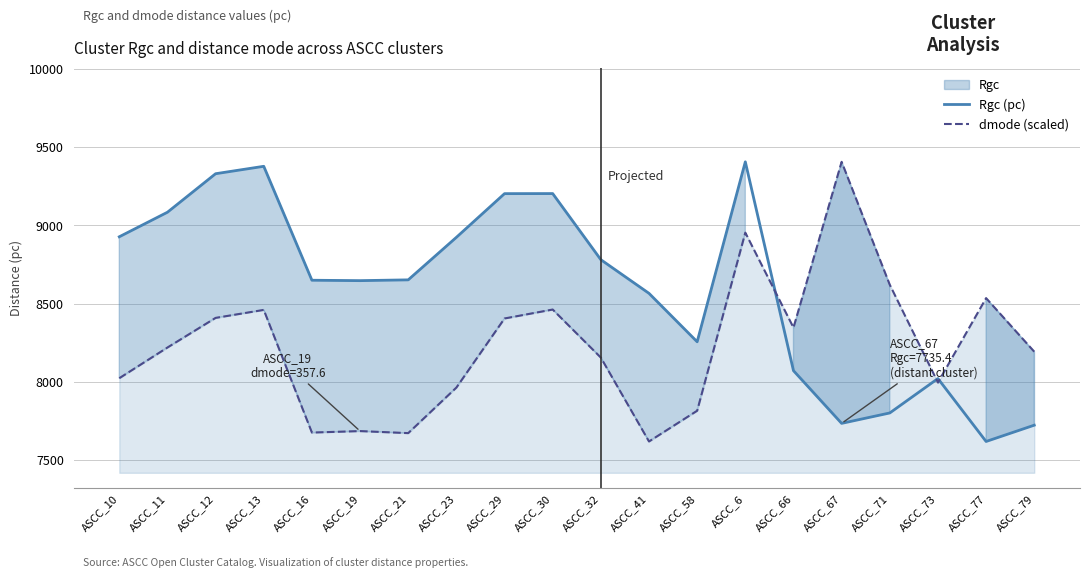

True or false: Rgc (pc) has a value of 3805.0 at ASCC_23.

False